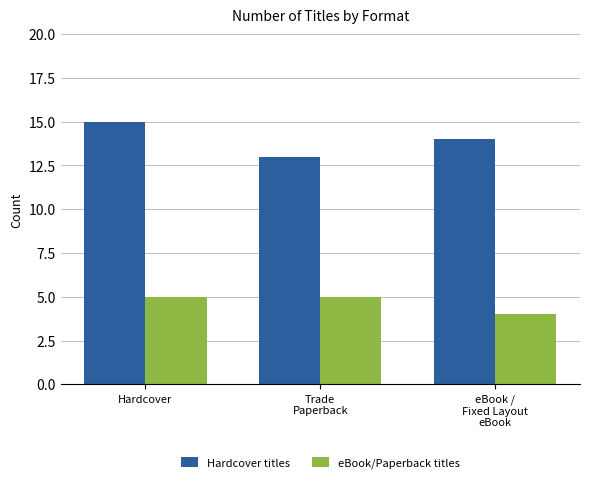

What is the label of the 2nd bar from the left?

Trade
Paperback